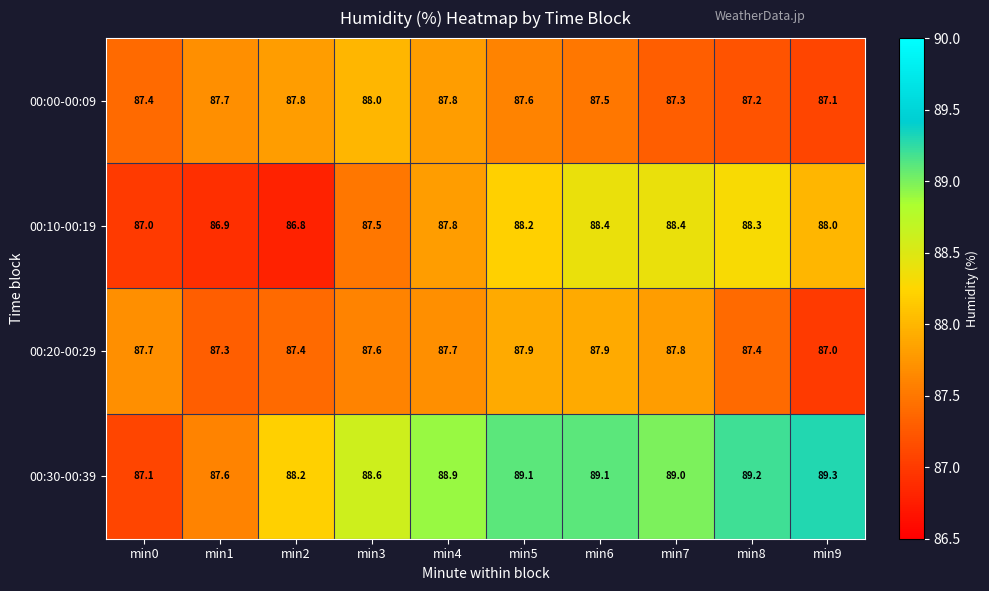

Which category has the highest value across all series?

min9